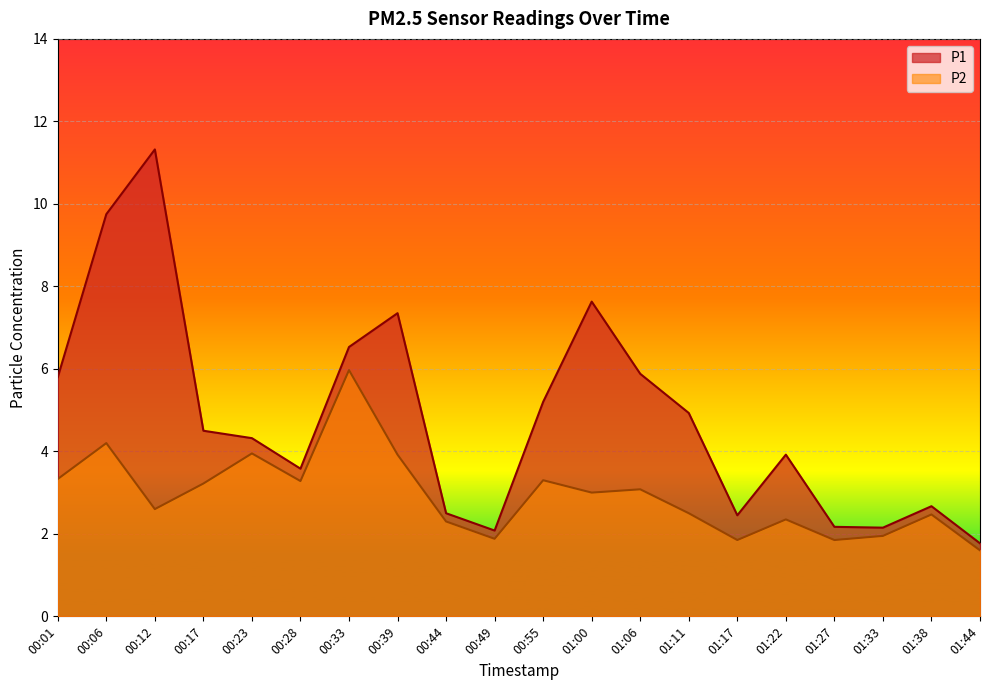

What is the approximate value of P2 at 01:27?

1.9